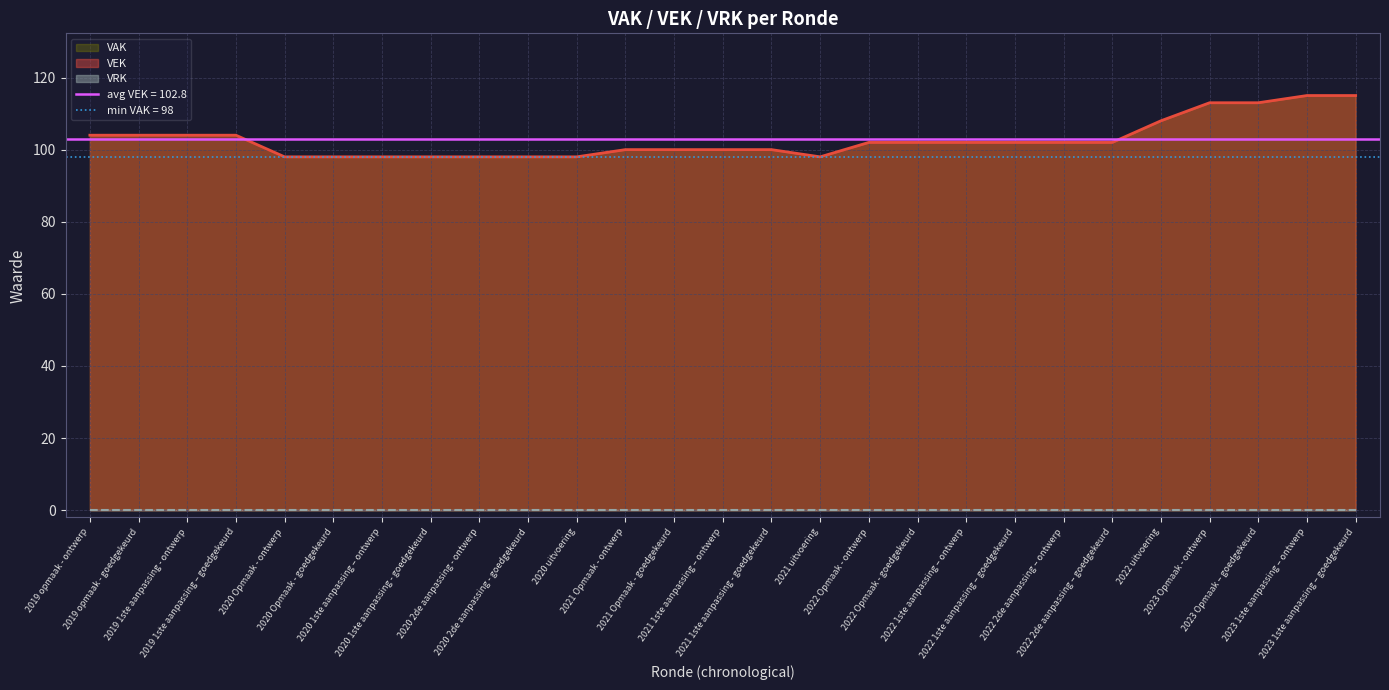

At which label does the data first exceed 102?

2019 opmaak - ontwerp